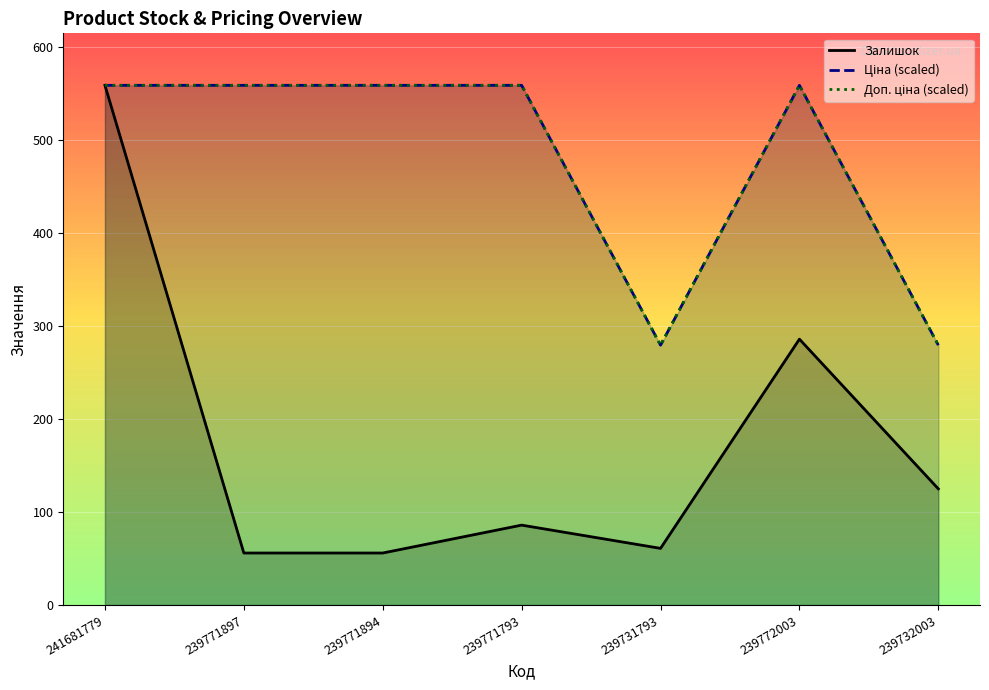

Reading left to right, transcribe all the data shown in this chart.

Залишок: 559.0	56.0	56.0	86.0	61.0	286.0	125.0
Ціна (scaled): 559.0	559.0	559.0	559.0	279.5	559.0	279.5
Доп. ціна (scaled): 559.0	559.0	559.0	559.0	279.5	559.0	279.5